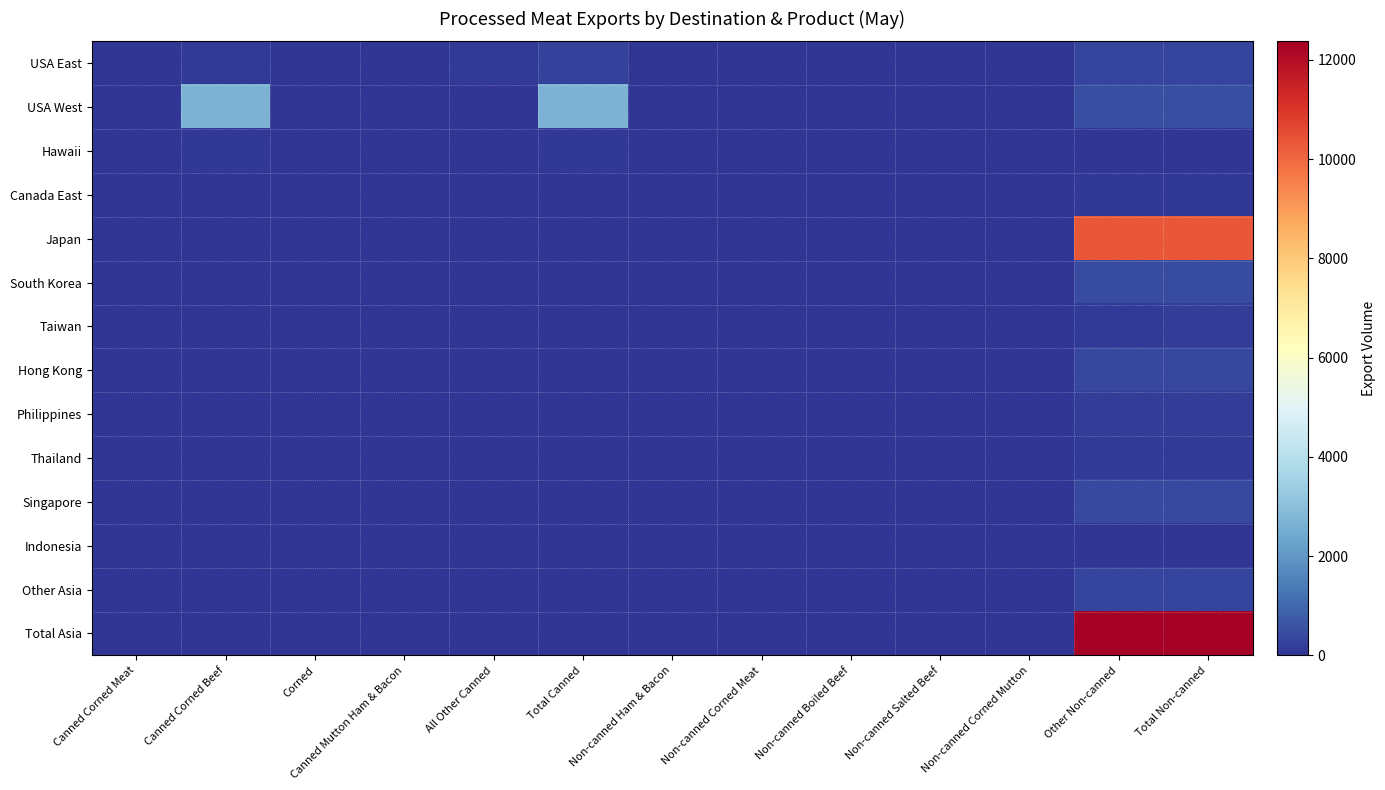

Rank the series by their maximum value, from highest to lowest.

Total Asia, Japan, USA West, South Korea, Singapore, Hong Kong, Other Asia, USA East, Philippines, Taiwan, Thailand, Canada East, Hawaii, Indonesia